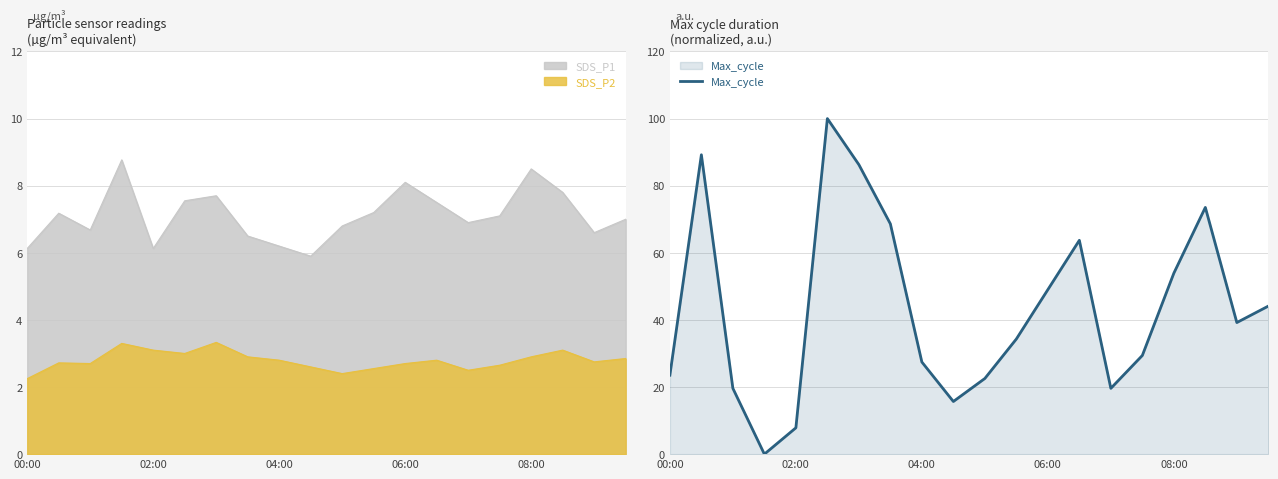

What is the average value?

43.4